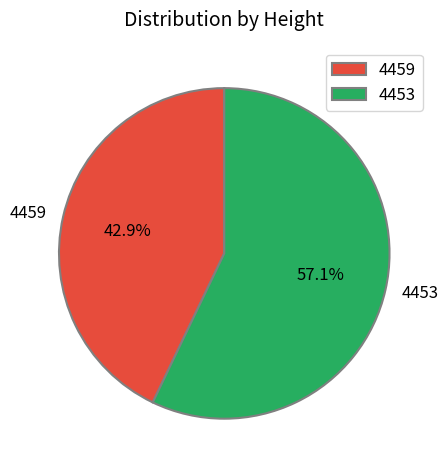

True or false: 4453 accounts for 71% of the total.

False